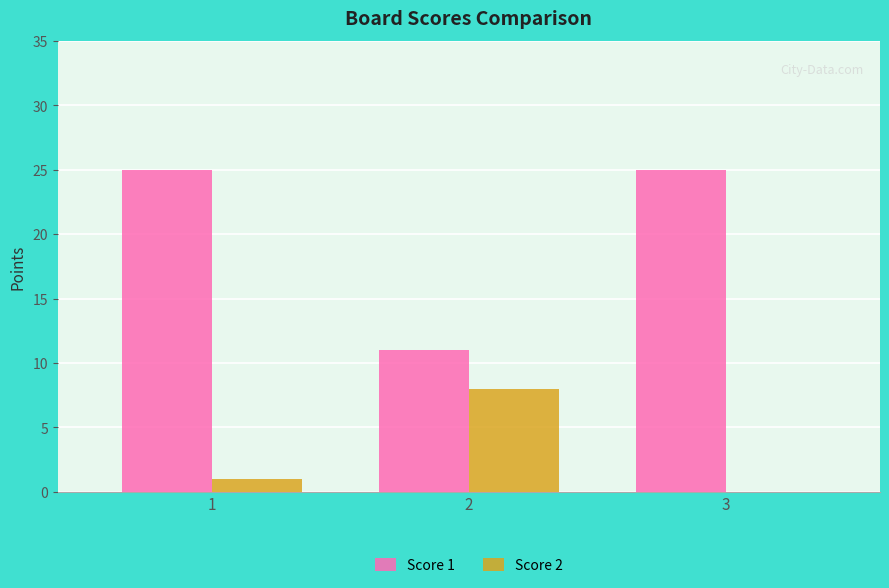

What is the sum of all Score 2 values?

9